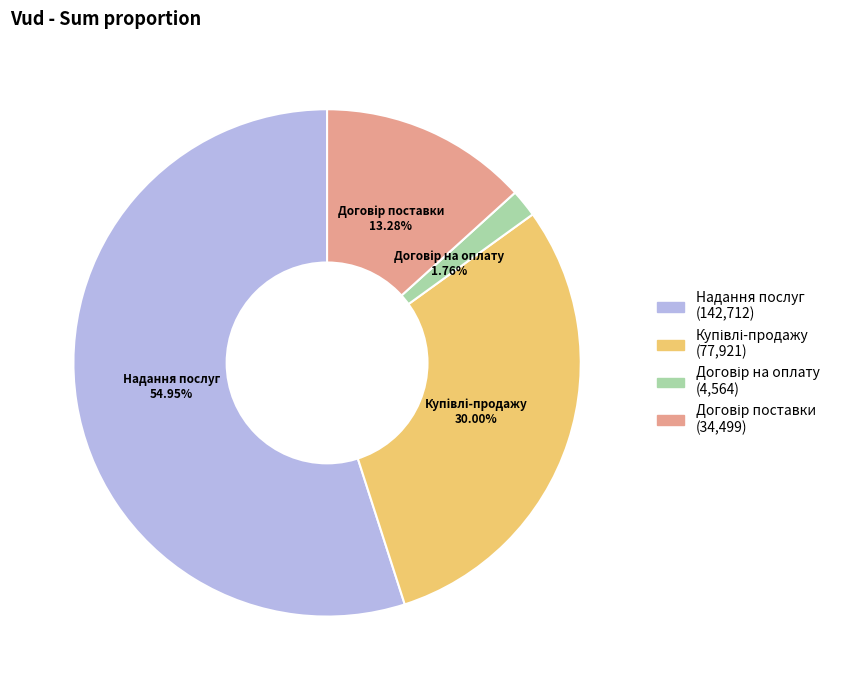

Is there any slice that represents more than half of the pie?

Yes